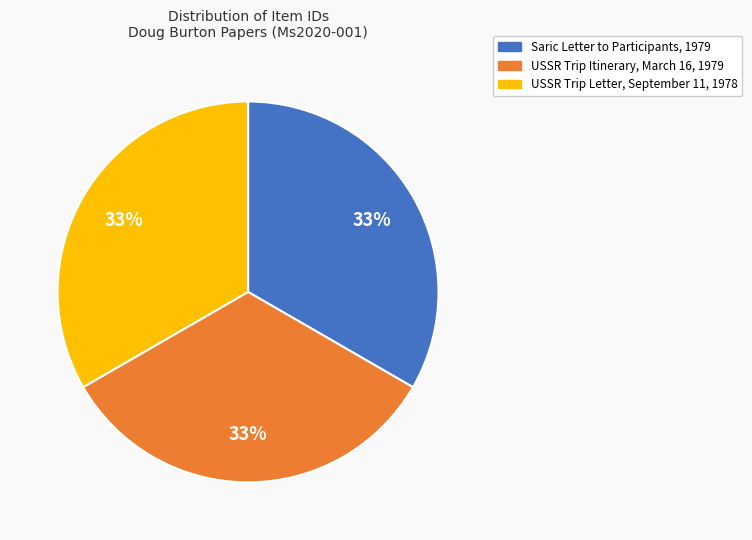

Is it true that USSR Trip Letter, September 11, 1978 is 33% of the pie?

True